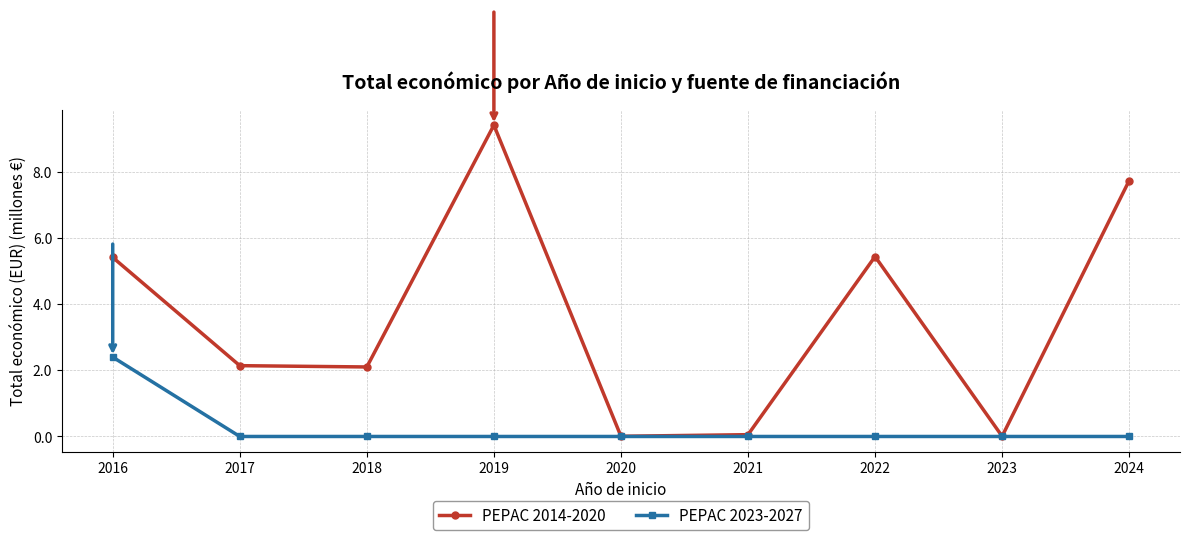

Read the PEPAC 2014-2020 value at 2016.

5.4